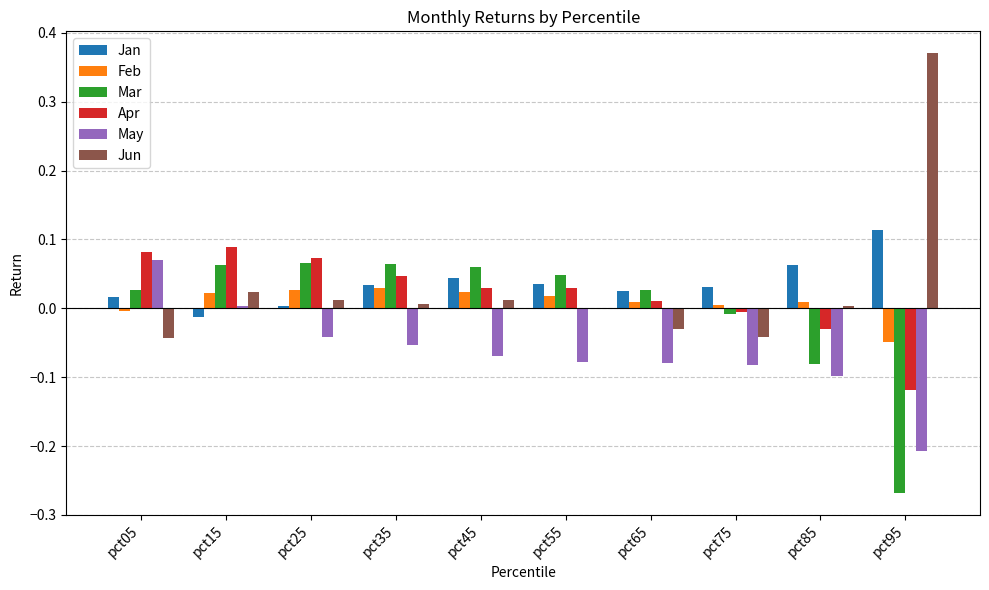

The Apr series shows 0.0 at pct35. True or false?

True